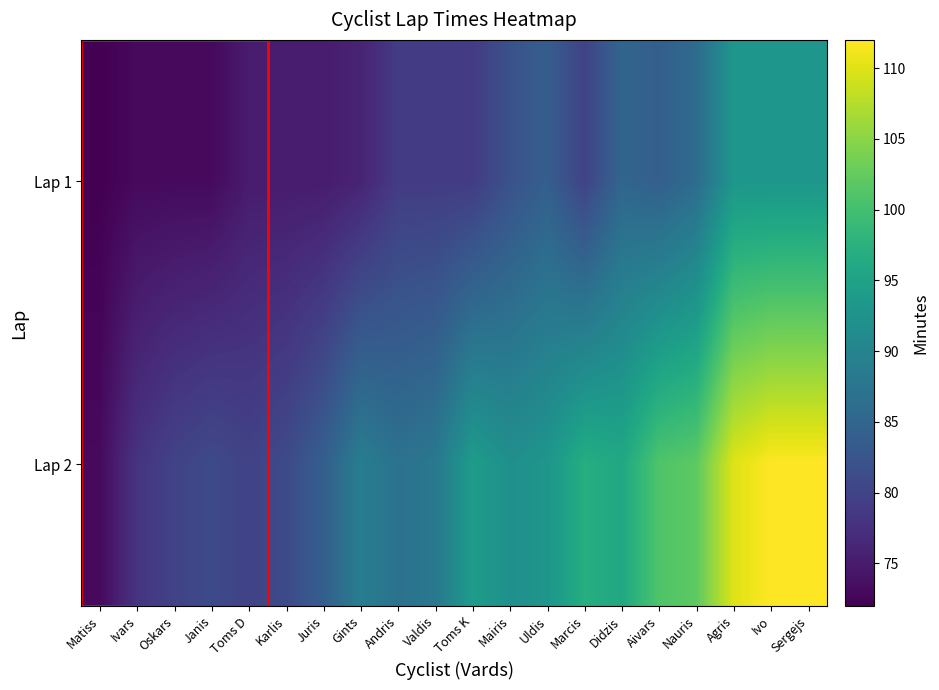

Which series has the largest total across all categories?

Lap 2